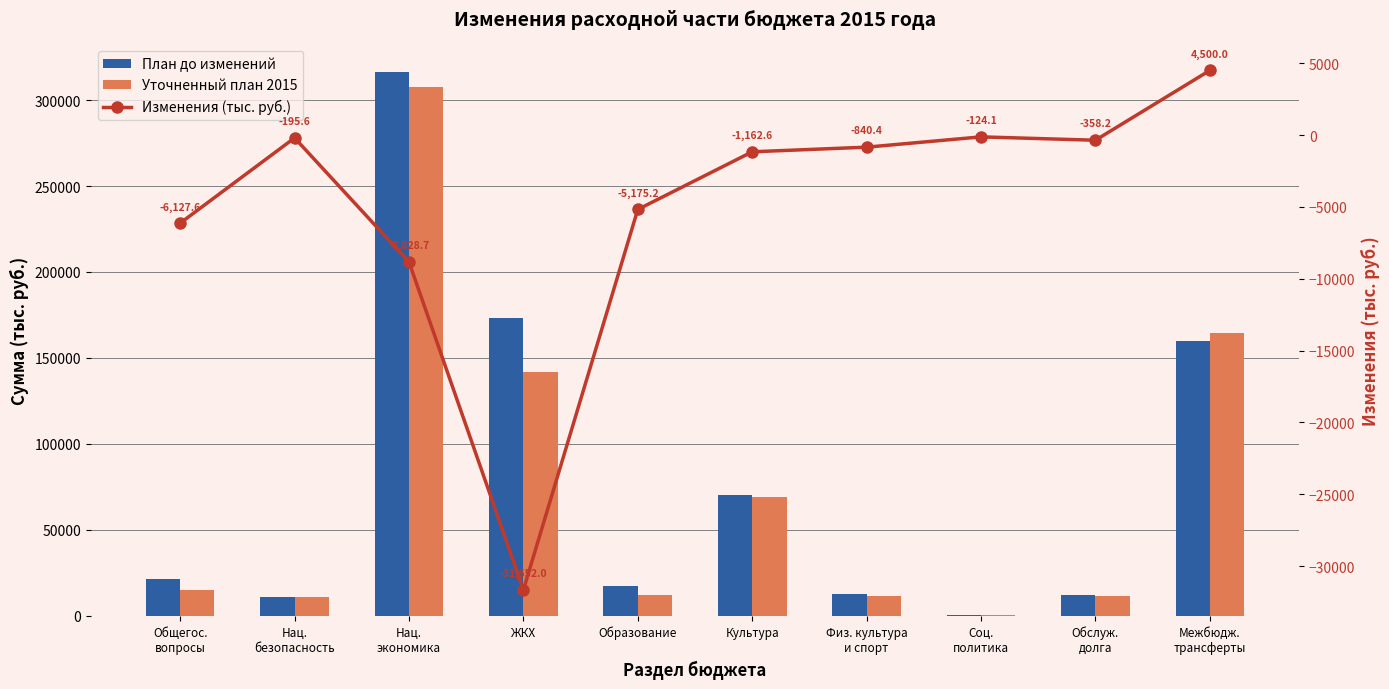

Is it true that План до изменений equals 652.0 at Соц.
политика?

True